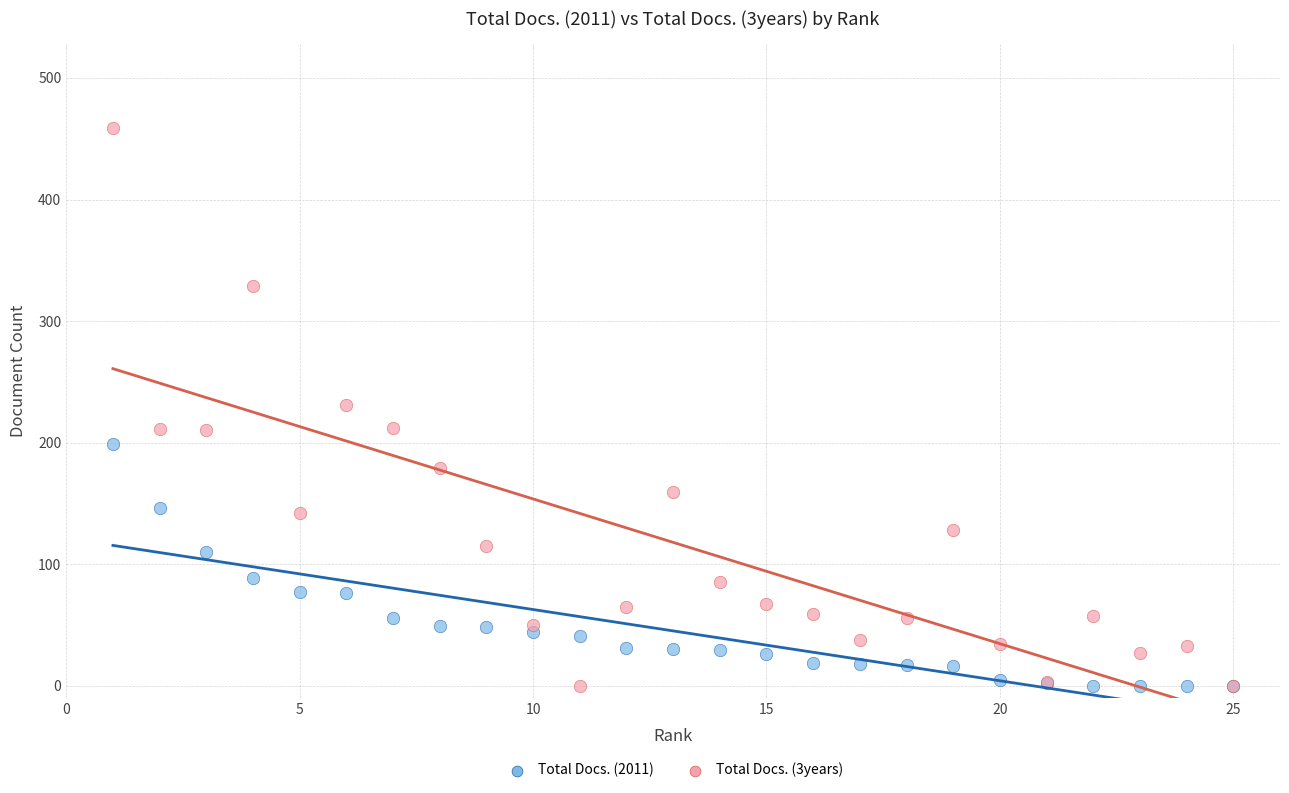

Which series has the widest spread of Y values?

Total Docs. (3years)